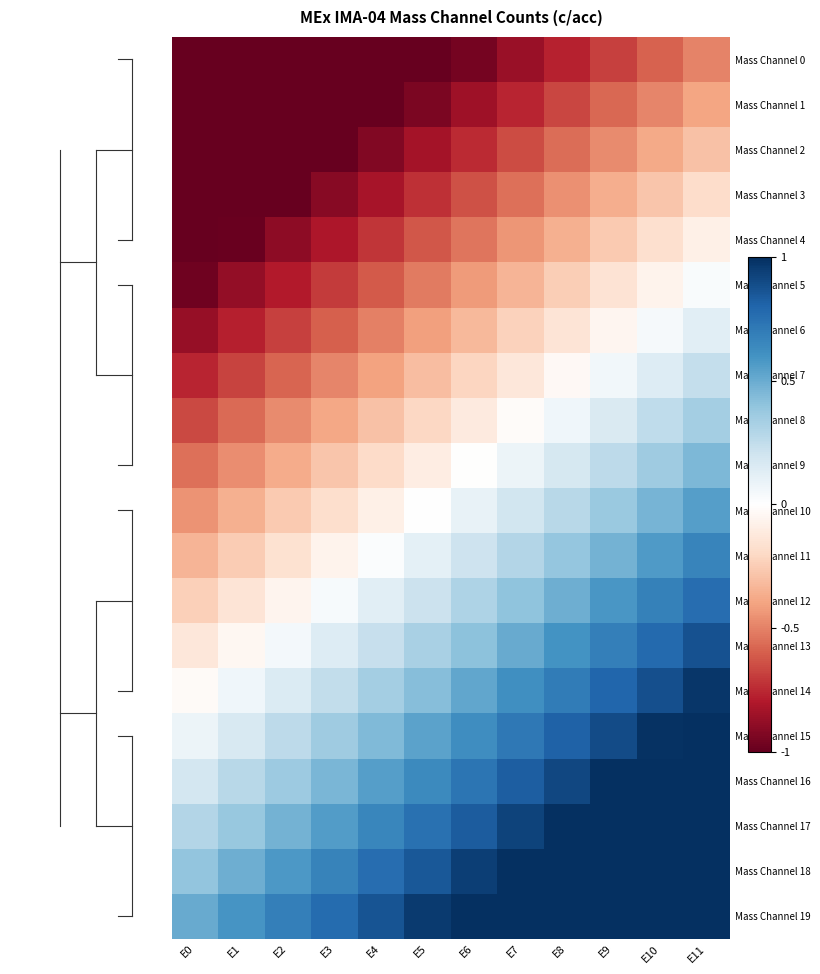

Reading left to right, what are all the values shown in this chart?

Mass Channel 0: E0=-1.5	E1=-1.4	E2=-1.3	E3=-1.2	E4=-1.1	E5=-1.0	E6=-1.0	E7=-0.9	E8=-0.8	E9=-0.7	E10=-0.6	E11=-0.5
Mass Channel 1: E0=-1.4	E1=-1.3	E2=-1.2	E3=-1.1	E4=-1.0	E5=-0.9	E6=-0.8	E7=-0.8	E8=-0.7	E9=-0.6	E10=-0.5	E11=-0.4
Mass Channel 2: E0=-1.3	E1=-1.2	E2=-1.1	E3=-1.0	E4=-0.9	E5=-0.8	E6=-0.7	E7=-0.7	E8=-0.6	E9=-0.5	E10=-0.4	E11=-0.3
Mass Channel 3: E0=-1.2	E1=-1.1	E2=-1.0	E3=-0.9	E4=-0.8	E5=-0.7	E6=-0.6	E7=-0.5	E8=-0.5	E9=-0.4	E10=-0.3	E11=-0.2
Mass Channel 4: E0=-1.1	E1=-1.0	E2=-0.9	E3=-0.8	E4=-0.7	E5=-0.6	E6=-0.5	E7=-0.4	E8=-0.4	E9=-0.3	E10=-0.2	E11=-0.1
Mass Channel 5: E0=-1.0	E1=-0.9	E2=-0.8	E3=-0.7	E4=-0.6	E5=-0.5	E6=-0.4	E7=-0.3	E8=-0.2	E9=-0.2	E10=-0.1	E11=0.0
Mass Channel 6: E0=-0.9	E1=-0.8	E2=-0.7	E3=-0.6	E4=-0.5	E5=-0.4	E6=-0.3	E7=-0.2	E8=-0.1	E9=-0.1	E10=0.0	E11=0.1
Mass Channel 7: E0=-0.8	E1=-0.7	E2=-0.6	E3=-0.5	E4=-0.4	E5=-0.3	E6=-0.2	E7=-0.1	E8=-0.0	E9=0.1	E10=0.1	E11=0.2
Mass Channel 8: E0=-0.7	E1=-0.6	E2=-0.5	E3=-0.4	E4=-0.3	E5=-0.2	E6=-0.1	E7=-0.0	E8=0.1	E9=0.2	E10=0.3	E11=0.3
Mass Channel 9: E0=-0.6	E1=-0.5	E2=-0.4	E3=-0.3	E4=-0.2	E5=-0.1	E6=-0.0	E7=0.1	E8=0.2	E9=0.3	E10=0.4	E11=0.4
Mass Channel 10: E0=-0.4	E1=-0.4	E2=-0.3	E3=-0.2	E4=-0.1	E5=0.0	E6=0.1	E7=0.2	E8=0.3	E9=0.4	E10=0.5	E11=0.6
Mass Channel 11: E0=-0.3	E1=-0.3	E2=-0.2	E3=-0.1	E4=0.0	E5=0.1	E6=0.2	E7=0.3	E8=0.4	E9=0.5	E10=0.6	E11=0.7
Mass Channel 12: E0=-0.2	E1=-0.1	E2=-0.1	E3=0.0	E4=0.1	E5=0.2	E6=0.3	E7=0.4	E8=0.5	E9=0.6	E10=0.7	E11=0.8
Mass Channel 13: E0=-0.1	E1=-0.0	E2=0.1	E3=0.1	E4=0.2	E5=0.3	E6=0.4	E7=0.5	E8=0.6	E9=0.7	E10=0.8	E11=0.9
Mass Channel 14: E0=-0.0	E1=0.1	E2=0.2	E3=0.2	E4=0.3	E5=0.4	E6=0.5	E7=0.6	E8=0.7	E9=0.8	E10=0.9	E11=1.0
Mass Channel 15: E0=0.1	E1=0.2	E2=0.3	E3=0.4	E4=0.4	E5=0.5	E6=0.6	E7=0.7	E8=0.8	E9=0.9	E10=1.0	E11=1.1
Mass Channel 16: E0=0.2	E1=0.3	E2=0.4	E3=0.5	E4=0.5	E5=0.6	E6=0.7	E7=0.8	E8=0.9	E9=1.0	E10=1.1	E11=1.2
Mass Channel 17: E0=0.3	E1=0.4	E2=0.5	E3=0.6	E4=0.7	E5=0.7	E6=0.8	E7=0.9	E8=1.0	E9=1.1	E10=1.2	E11=1.3
Mass Channel 18: E0=0.4	E1=0.5	E2=0.6	E3=0.7	E4=0.8	E5=0.8	E6=0.9	E7=1.0	E8=1.1	E9=1.2	E10=1.3	E11=1.4
Mass Channel 19: E0=0.5	E1=0.6	E2=0.7	E3=0.8	E4=0.9	E5=1.0	E6=1.0	E7=1.1	E8=1.2	E9=1.3	E10=1.4	E11=1.5